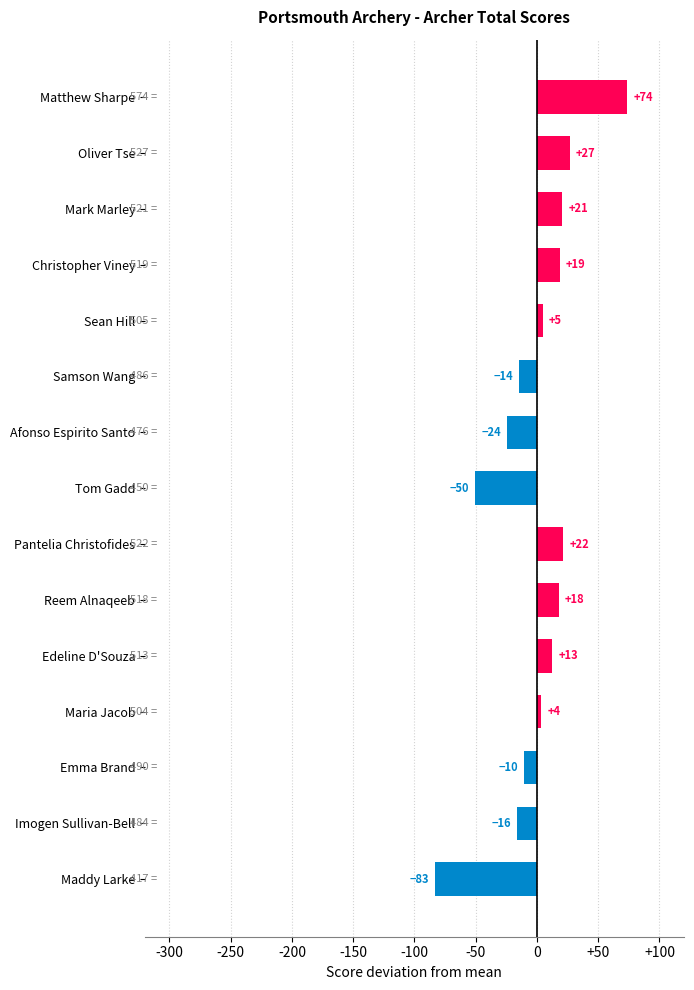

Does the chart contain any negative values?

Yes